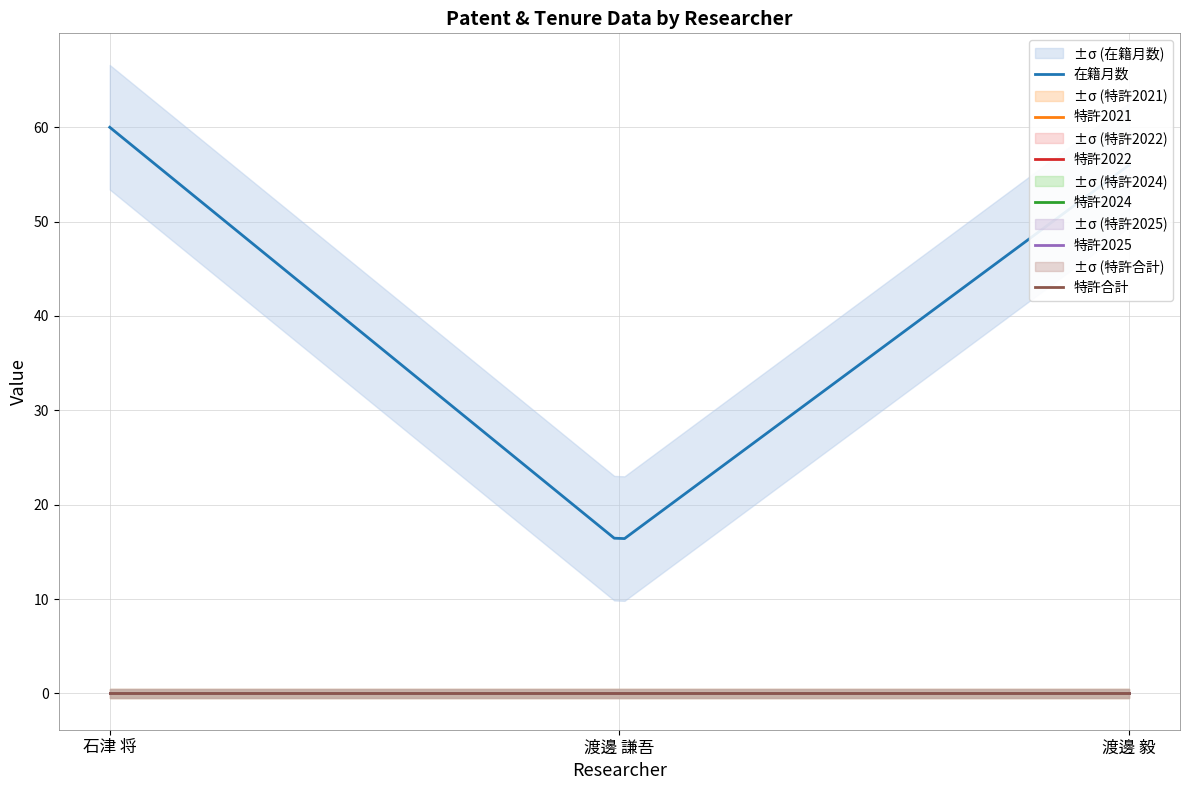

Rank the series at 渡邊 毅 from lowest to highest value.

特許2021, 特許2022, 特許2024, 特許2025, 特許合計, 在籍月数